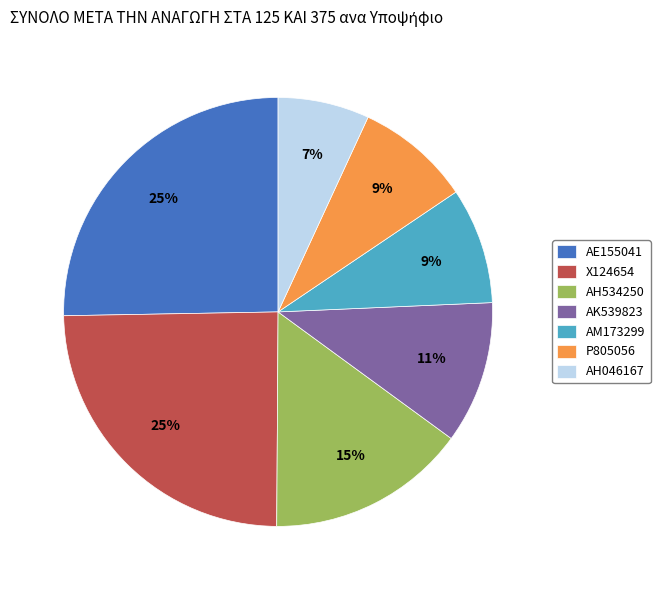

Between ΑΚ539823 and ΑΜ173299, which is larger?

ΑΚ539823